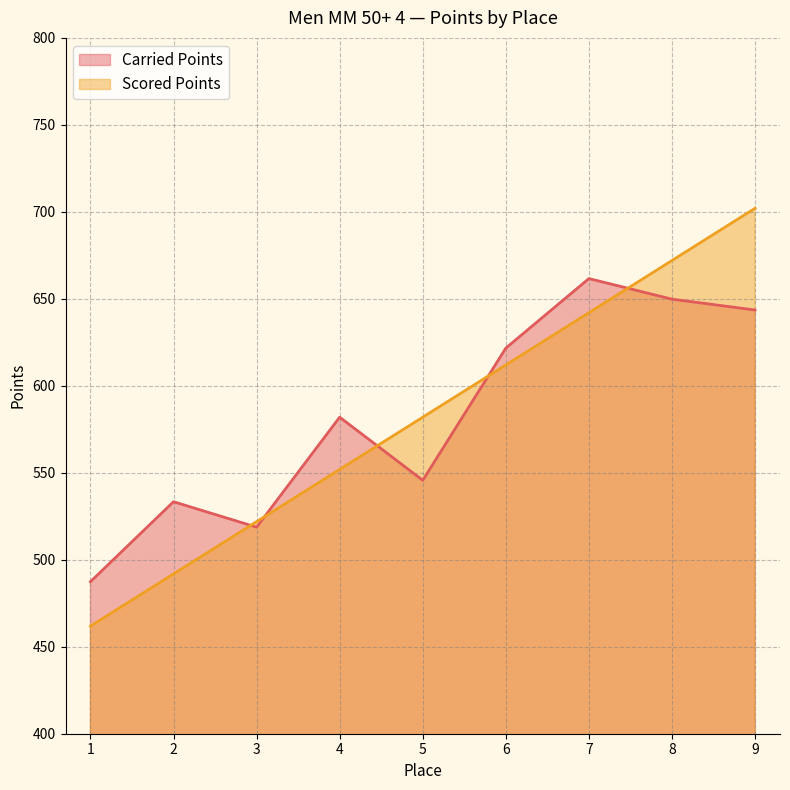

In Carried Points, how many points are lower than both neighbors (excluding endpoints)?

2